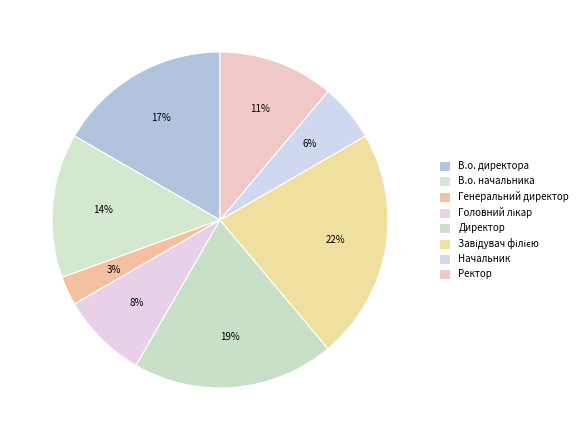

To the nearest percent, what portion does Головний лікар represent?

8%